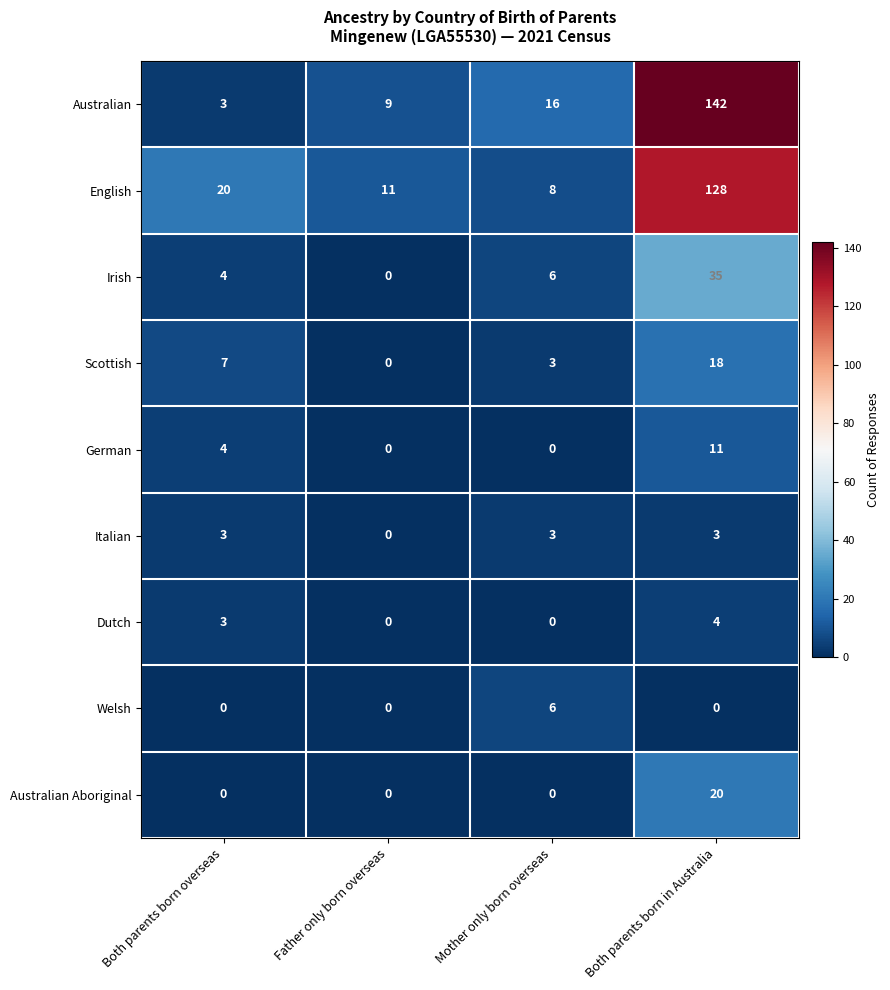

Rank the series by their maximum value, from lowest to highest.

Italian, Dutch, Welsh, German, Scottish, Australian Aboriginal, Irish, English, Australian